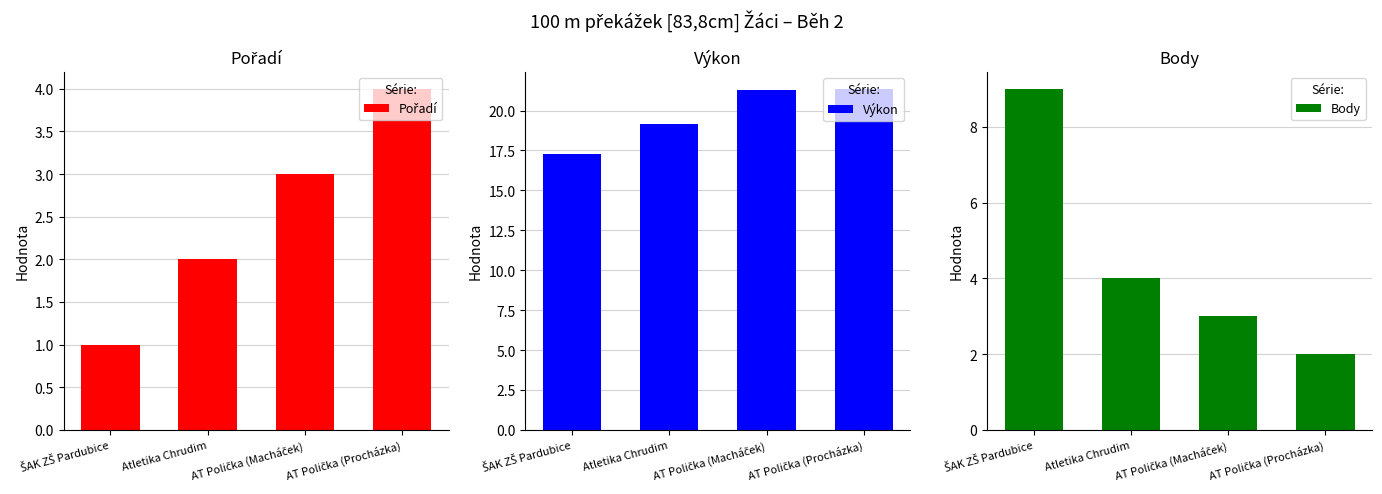

Where is Výkon nearest to the value 19?

Atletika Chrudim